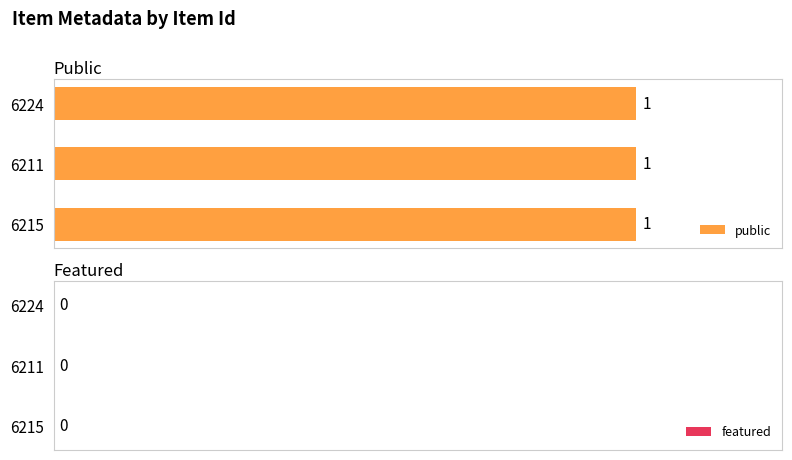

Which category has the highest value across all series?

6215